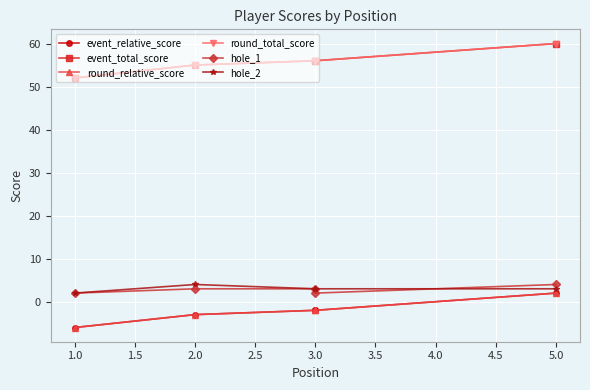

What is the value of the event_relative_score point at the 2nd from the left?

-3